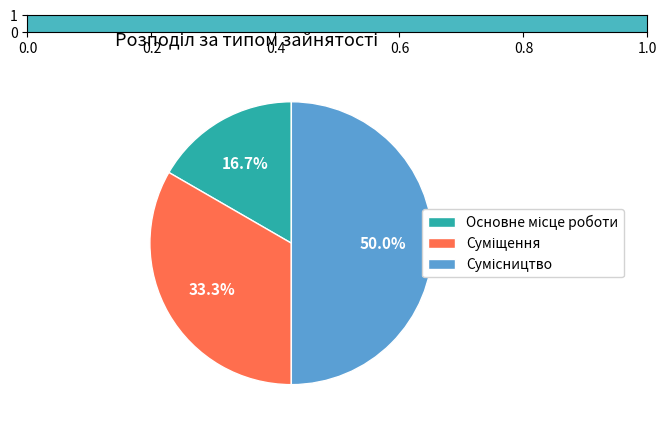

Count the number of slices in the pie.

3